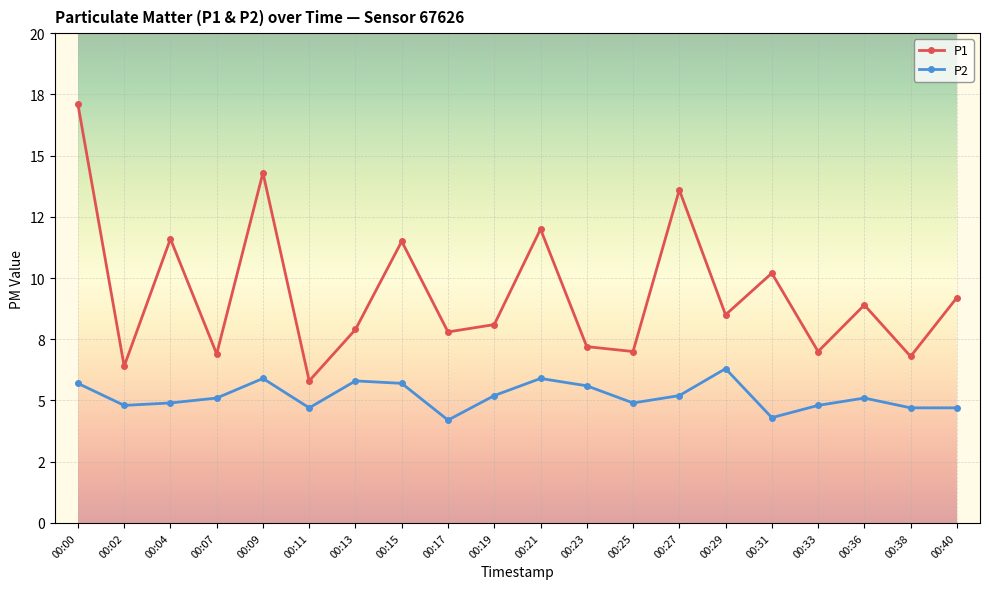

At which category does the chart reach its minimum across all series?

00:17